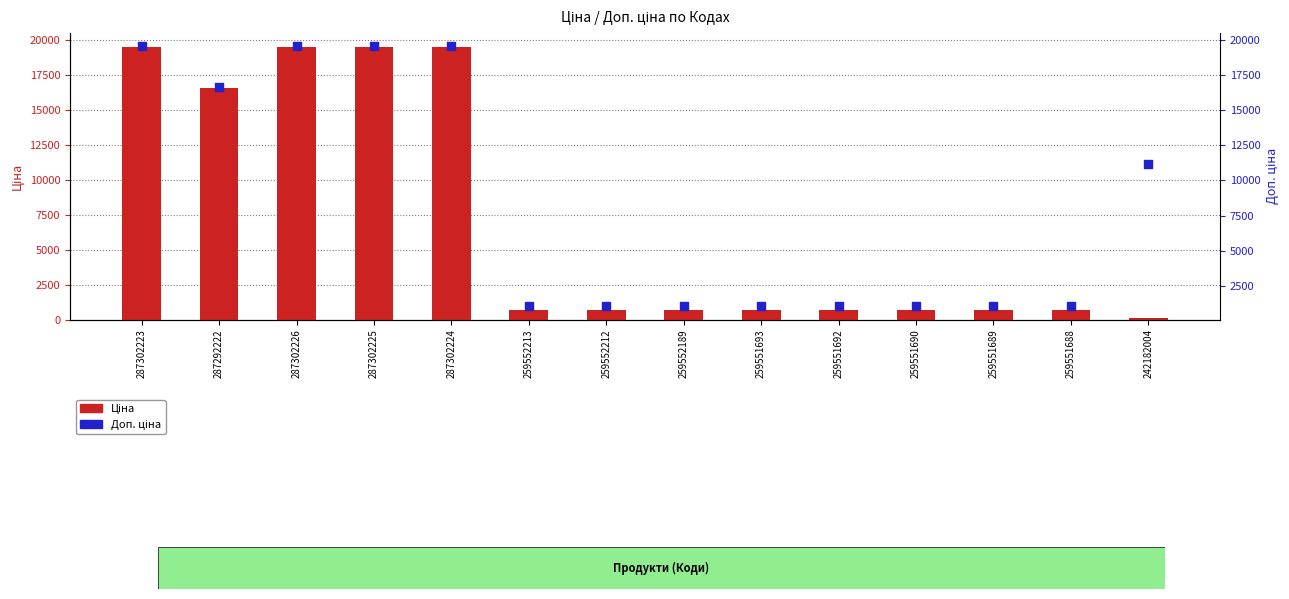

What are all the series names shown in the legend?

Ціна, Доп. ціна